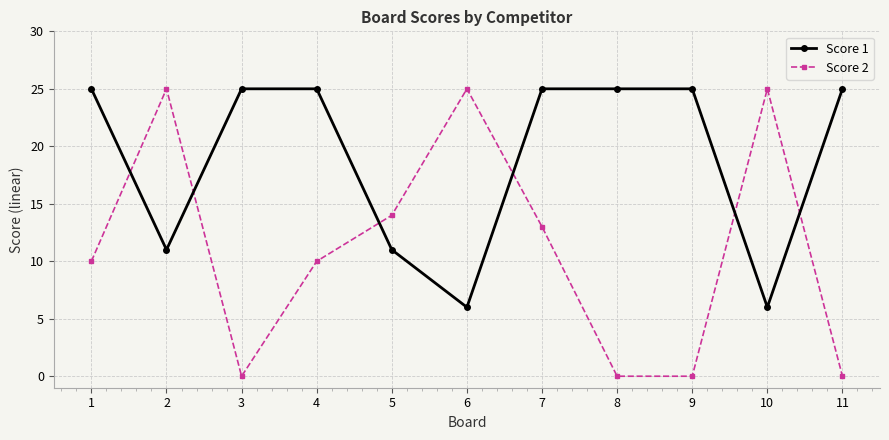

How many categories are shown in the chart?

11